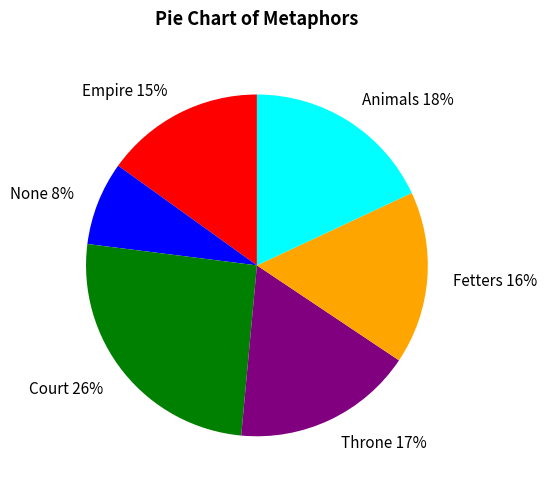

True or false: Throne accounts for 17% of the total.

True